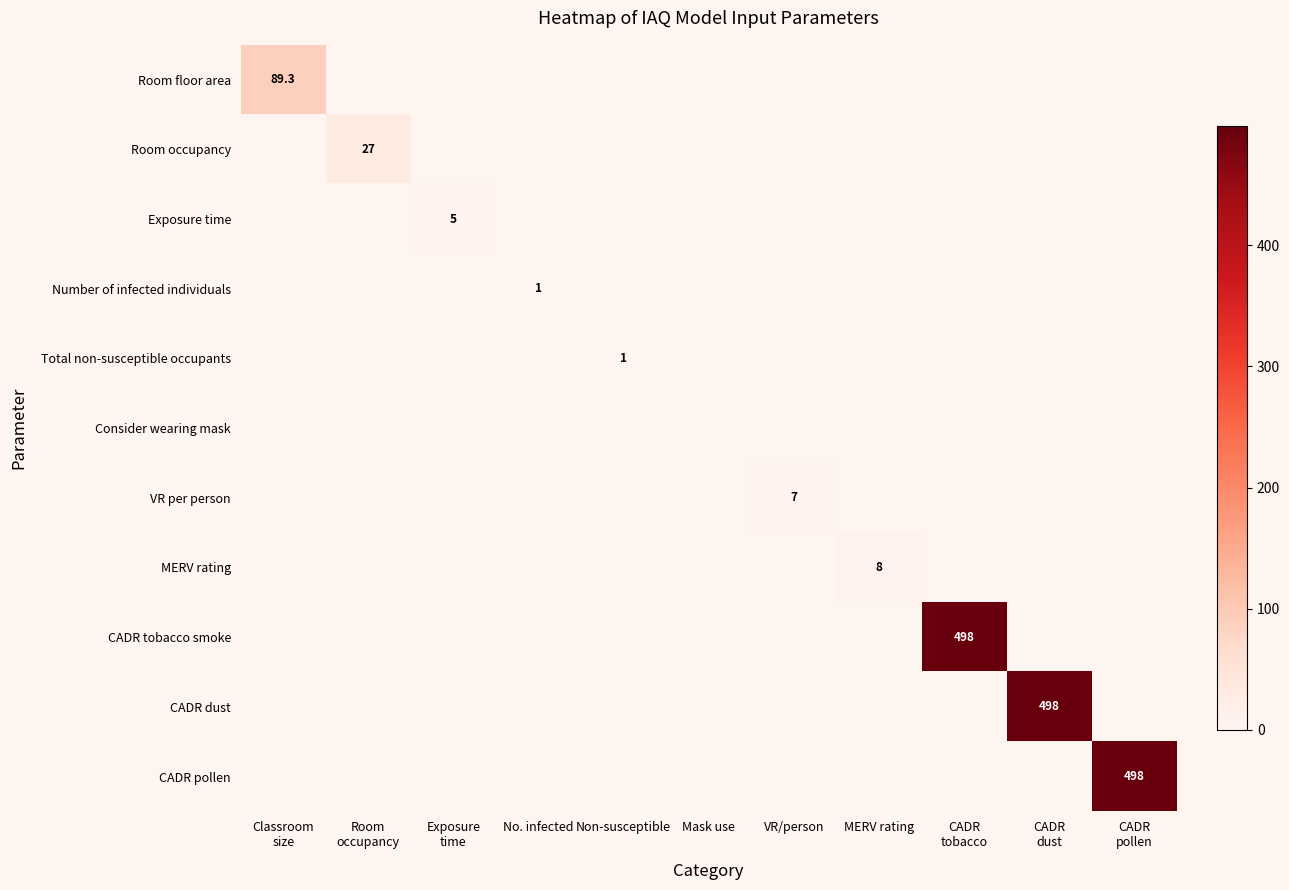

What is the sum of all Total non-susceptible occupants values?

1.0